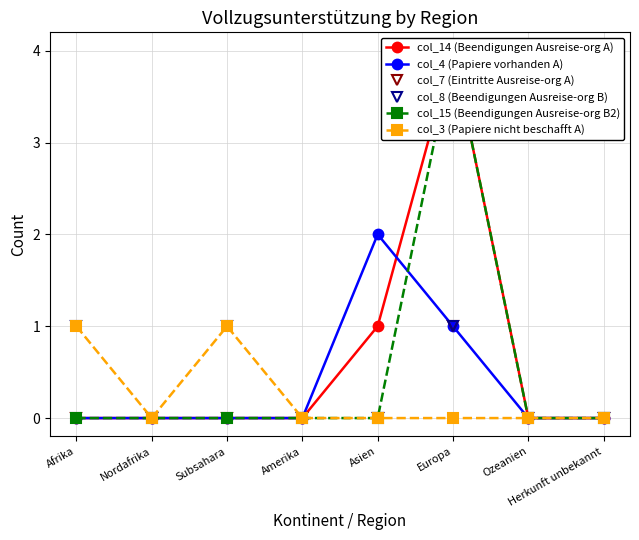

Reading right to left, what are all the values shown in this chart?

col_14 (Beendigungen Ausreise-org A): Herkunft unbekannt=0	Ozeanien=0	Europa=4	Asien=1	Amerika=0	Subsahara=0	Nordafrika=0	Afrika=0
col_4 (Papiere vorhanden A): Herkunft unbekannt=0	Ozeanien=0	Europa=1	Asien=2	Amerika=0	Subsahara=0	Nordafrika=0	Afrika=0
col_7 (Eintritte Ausreise-org A): Herkunft unbekannt=0	Ozeanien=0	Europa=1	Asien=0	Amerika=0	Subsahara=0	Nordafrika=0	Afrika=0
col_8 (Beendigungen Ausreise-org B): Herkunft unbekannt=0	Ozeanien=0	Europa=1	Asien=0	Amerika=0	Subsahara=1	Nordafrika=0	Afrika=1
col_15 (Beendigungen Ausreise-org B2): Herkunft unbekannt=0	Ozeanien=0	Europa=4	Asien=0	Amerika=0	Subsahara=0	Nordafrika=0	Afrika=0
col_3 (Papiere nicht beschafft A): Herkunft unbekannt=0	Ozeanien=0	Europa=0	Asien=0	Amerika=0	Subsahara=1	Nordafrika=0	Afrika=1